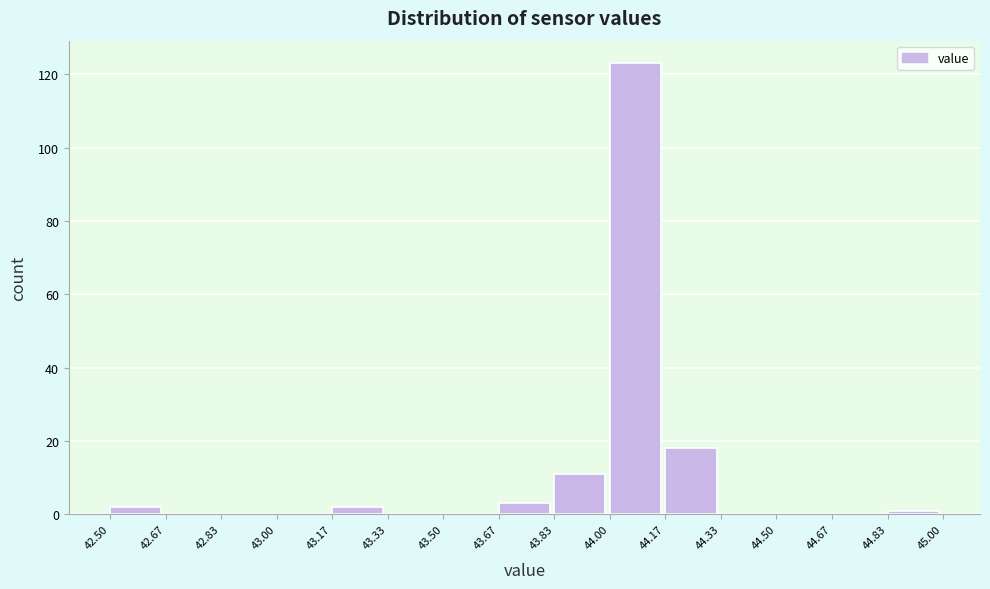

Over which range of the x-axis is the bar tallest?

44.00 to 44.17